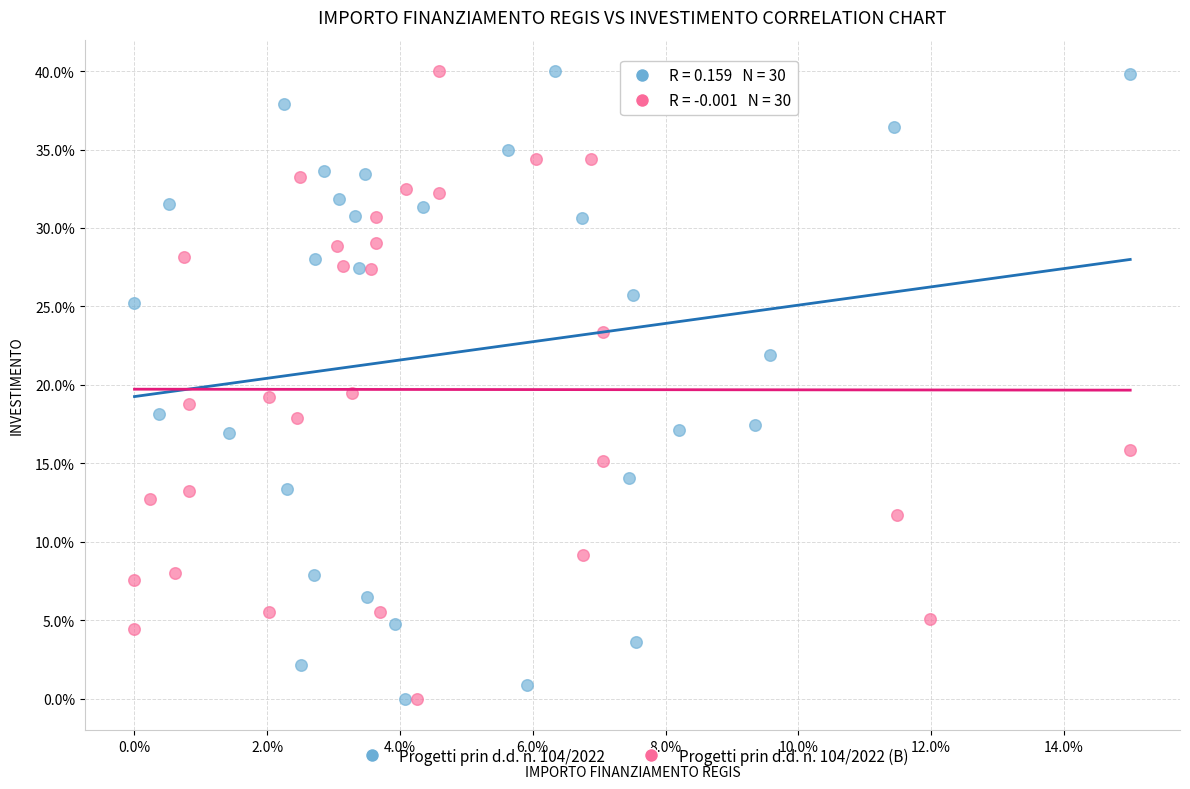

What are all the series names shown in the legend?

Progetti prin d.d. n. 104/2022, Progetti prin d.d. n. 104/2022 (B)